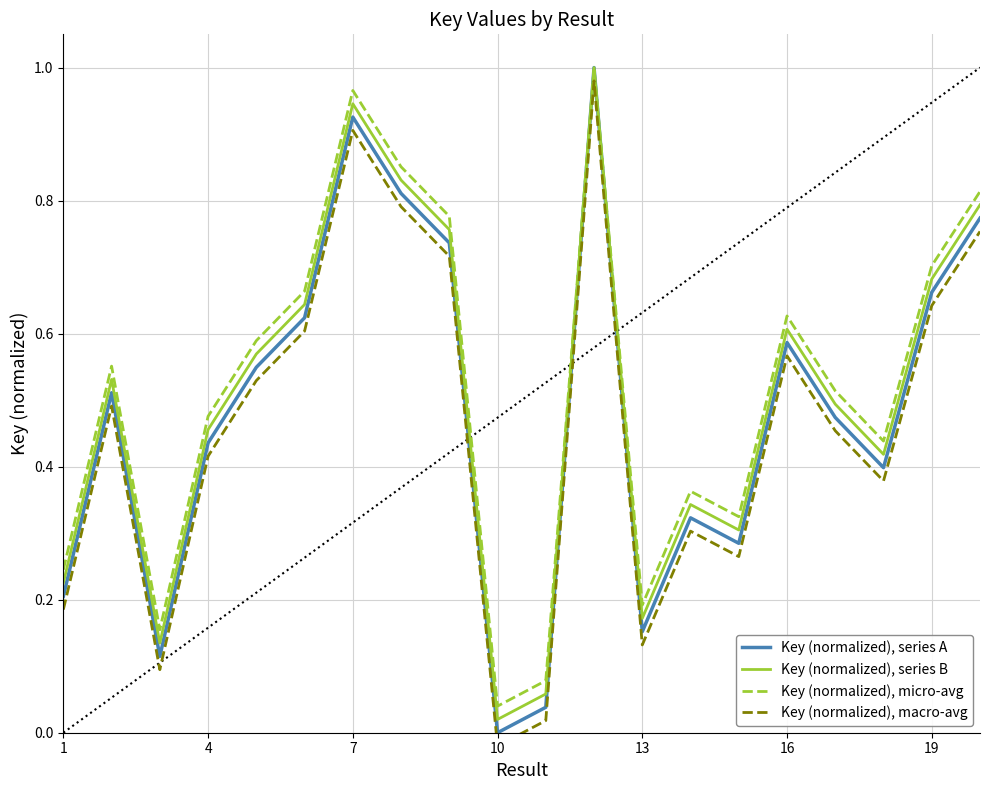

Is it true that Key (normalized), series B equals 0.6 at 16?

True